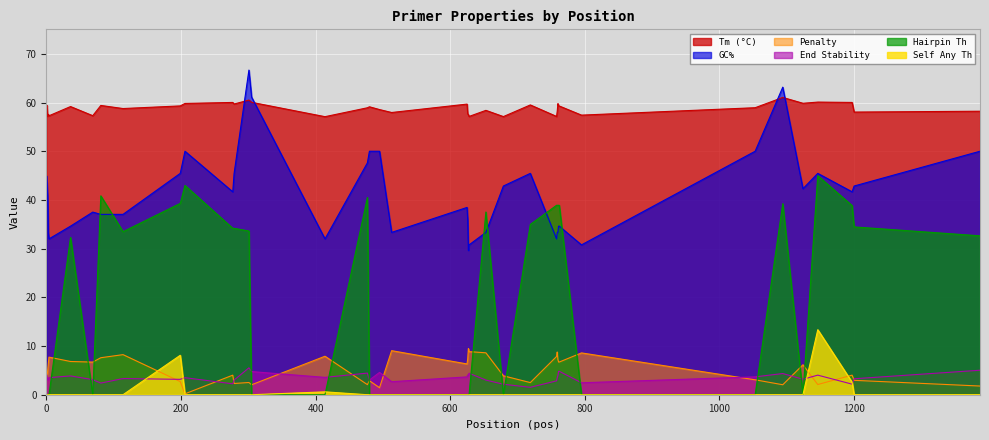

The value of PRIMER_RIGHT_0_END_STABILITY at 114 is 3.3. True or false?

True